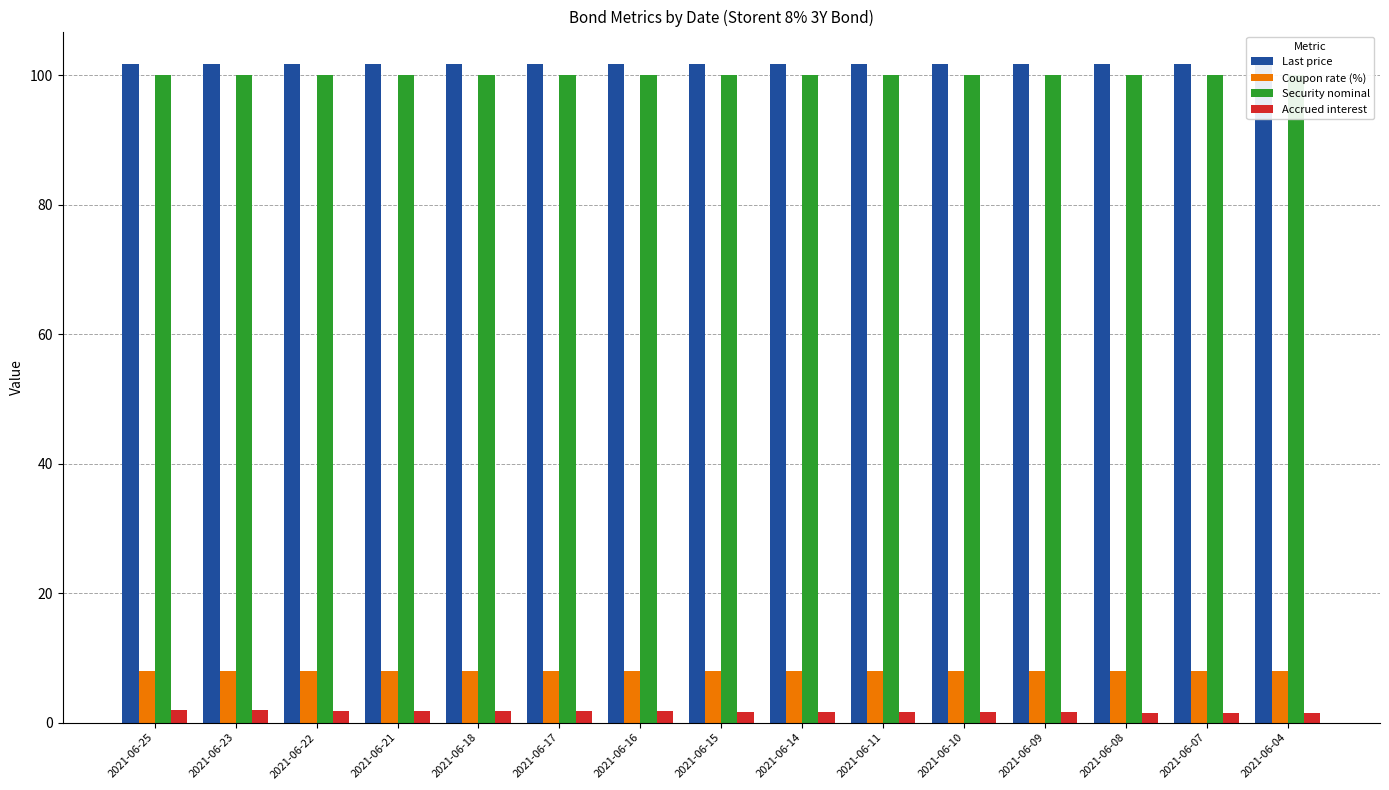

At how many categories does at least one series exceed 40?

15